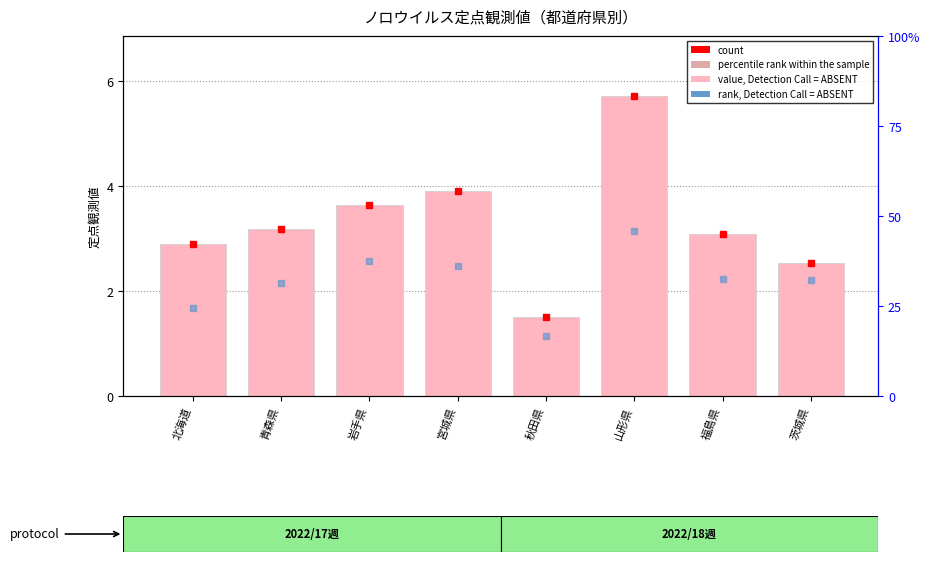

Read the value at 北海道.

2.9